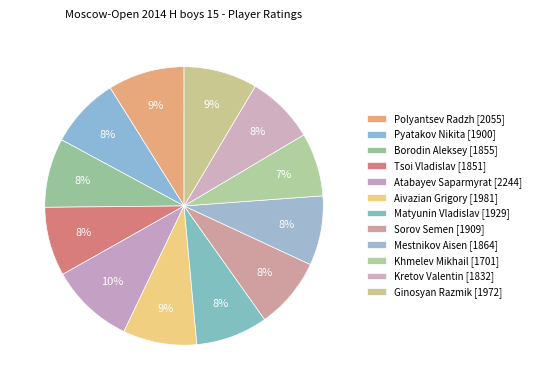

How many slices are in this pie chart?

12